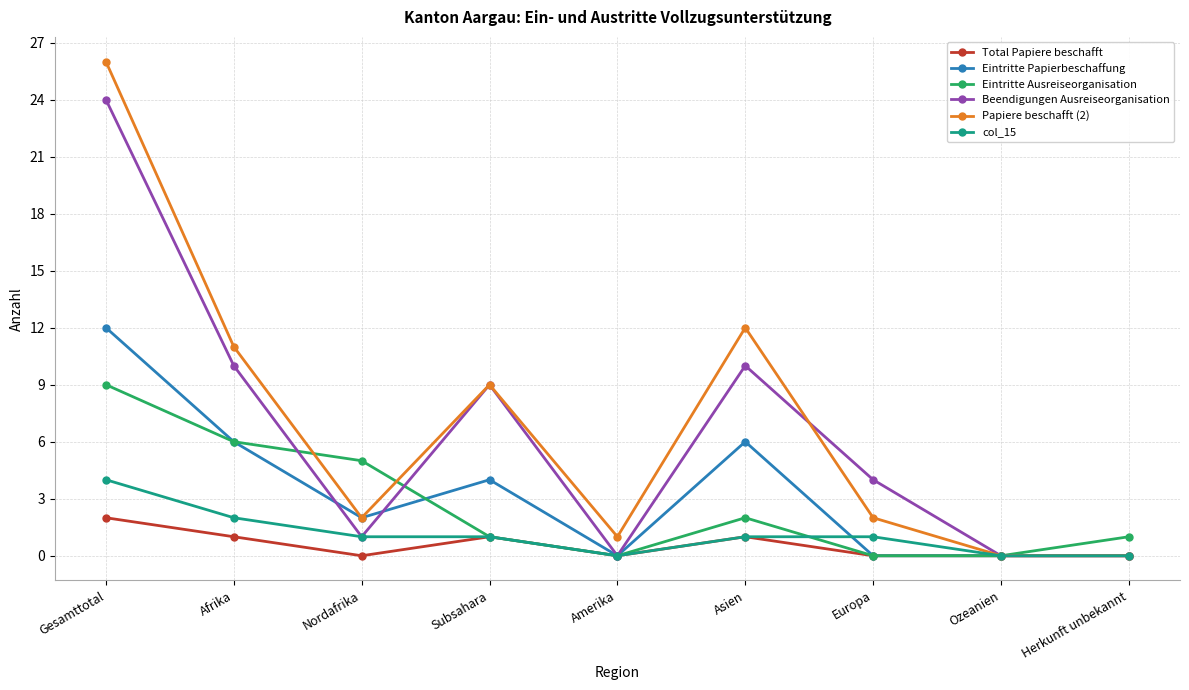

What is the difference between the col_15 values at Afrika and Subsahara?

1